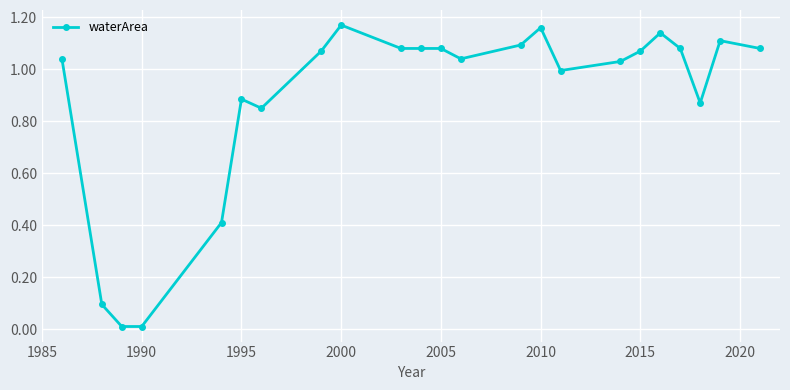

How many distinct data groups are displayed?

1